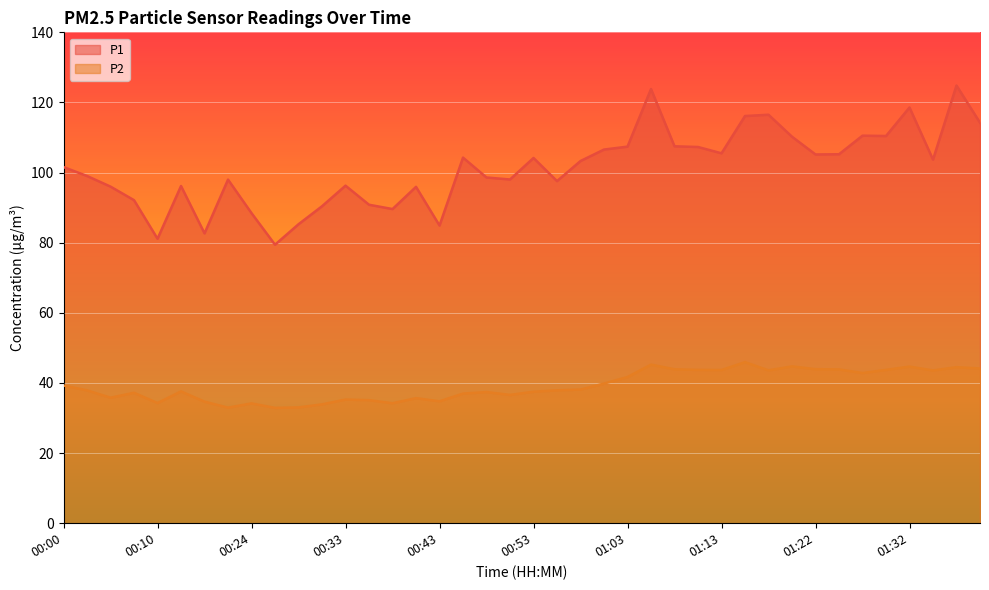

The P1 series shows 79.4 at 00:26. True or false?

True